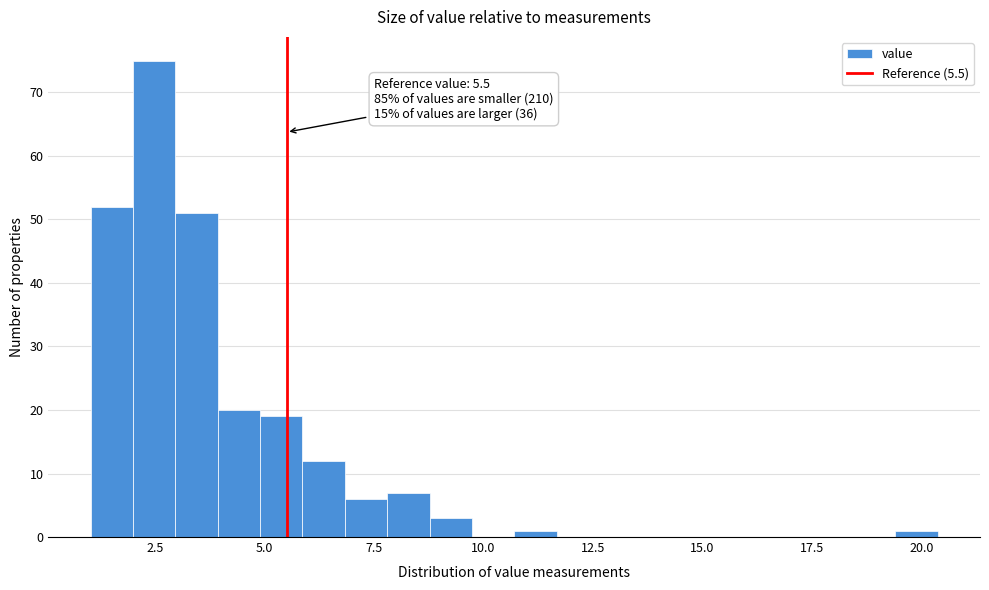

Around what value on the x-axis is the tallest bar? Give the approximate position of its centre, as read against the axis.

2.5